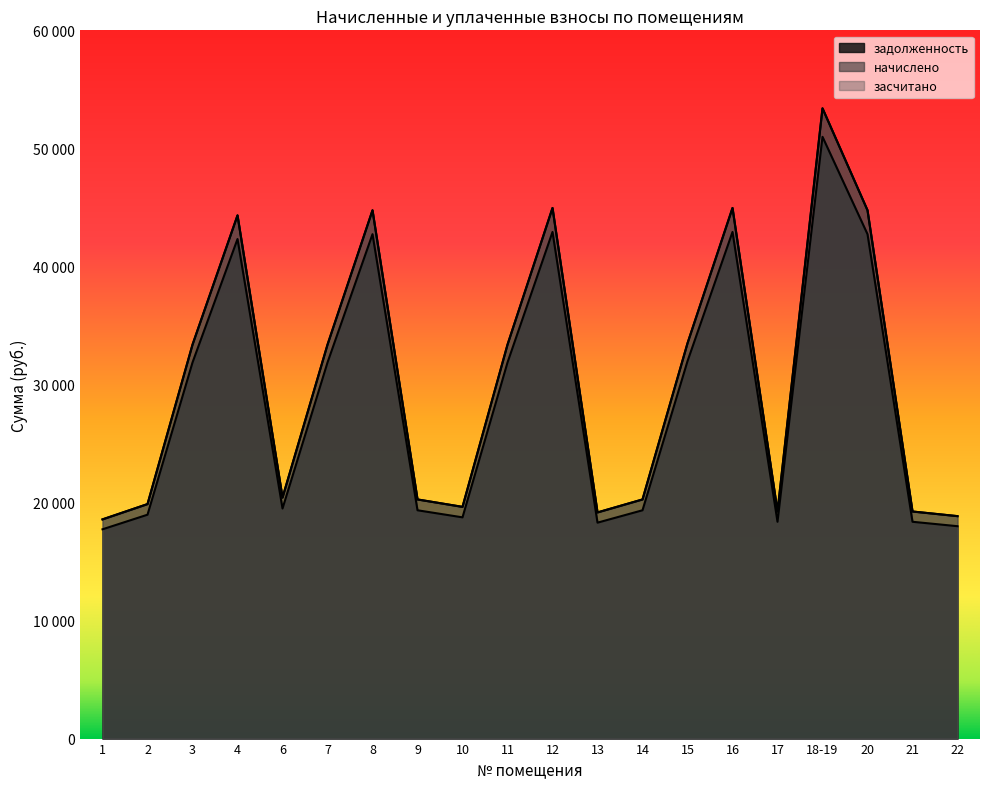

True or false: задолженность and начислено intersect in this chart.

False